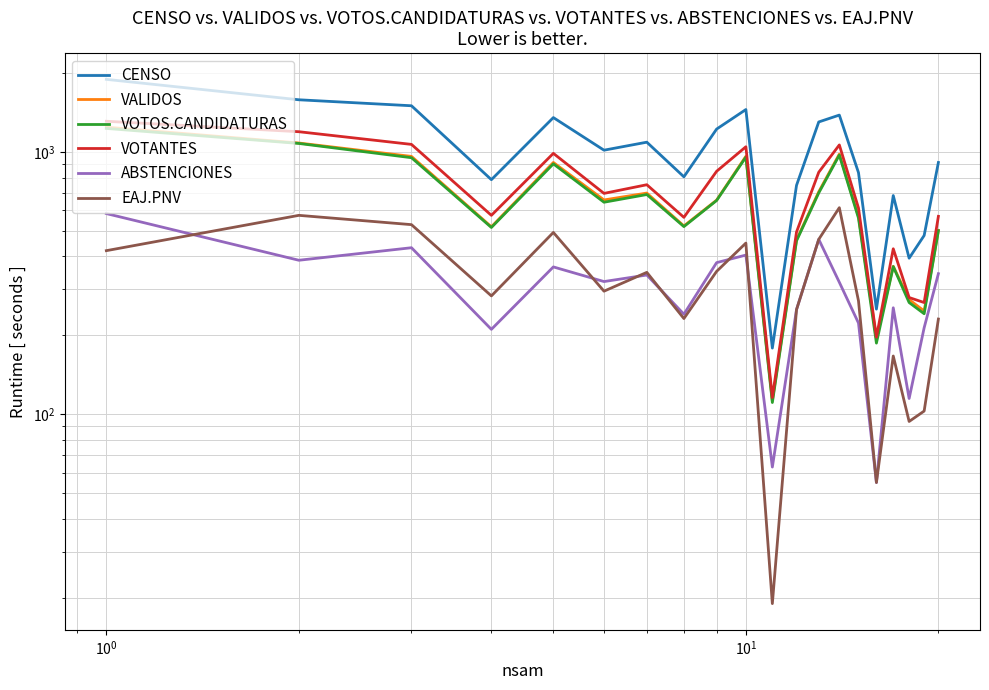

Reading right to left, extract all data points from this chart.

CENSO: 913	481	394	683	252	835	1384	1303	747	179	1453	1224	805	1091	1017	1354	785	1502	1583	1894
VALIDOS: 503	248	274	367	195	569	983	706	463	113	964	656	523	698	657	913	519	963	1083	1245
VOTOS.CANDIDATURAS: 502	242	267	366	187	560	974	699	459	111	957	654	520	689	644	902	516	952	1079	1231
VOTANTES: 569	267	279	428	197	612	1065	838	496	116	1048	845	564	751	696	989	574	1070	1196	1311
ABSTENCIONES: 344	214	115	255	55	223	319	465	251	63	405	379	241	340	321	365	211	432	387	583
EAJ.PNV: 231	103	94	167	55	271	614	465	251	19	450	351	232	348	295	494	283	529	574	421